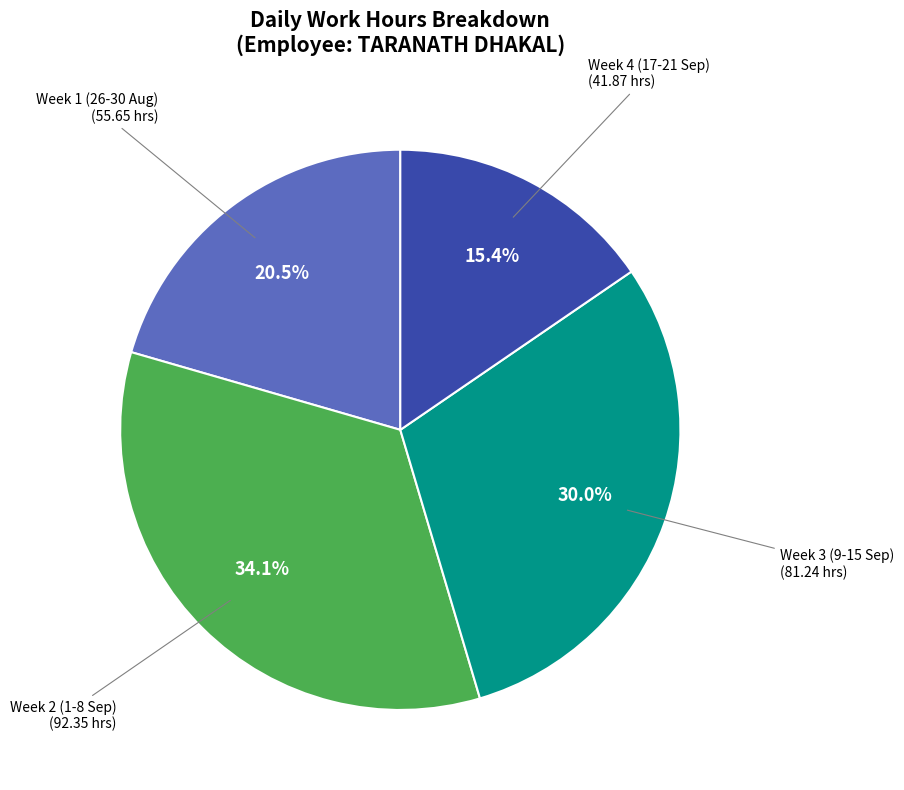

Does any single category account for the majority?

No